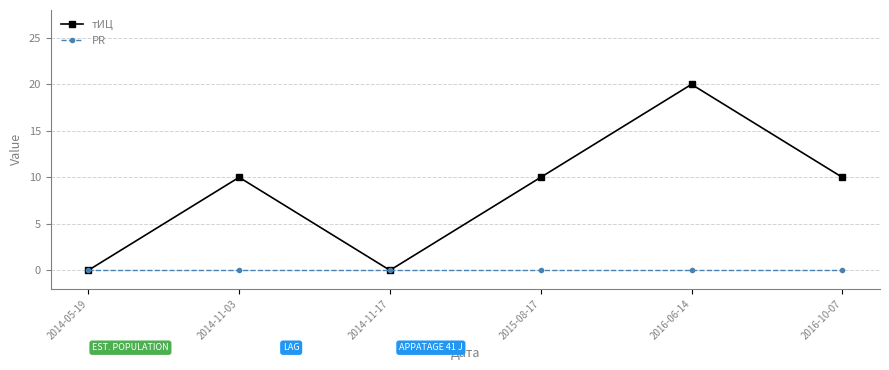

How many categories are shown in the chart?

6